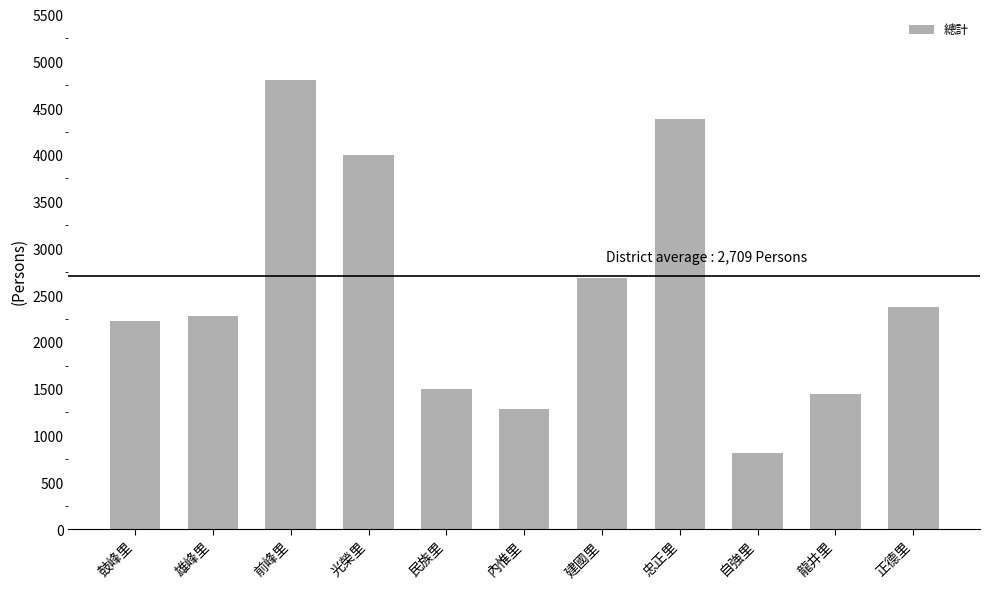

List the labels in order of value, smallest first.

自強里, 內惟里, 龍井里, 民族里, 鼓峰里, 雄峰里, 正德里, 建國里, 光榮里, 忠正里, 前峰里